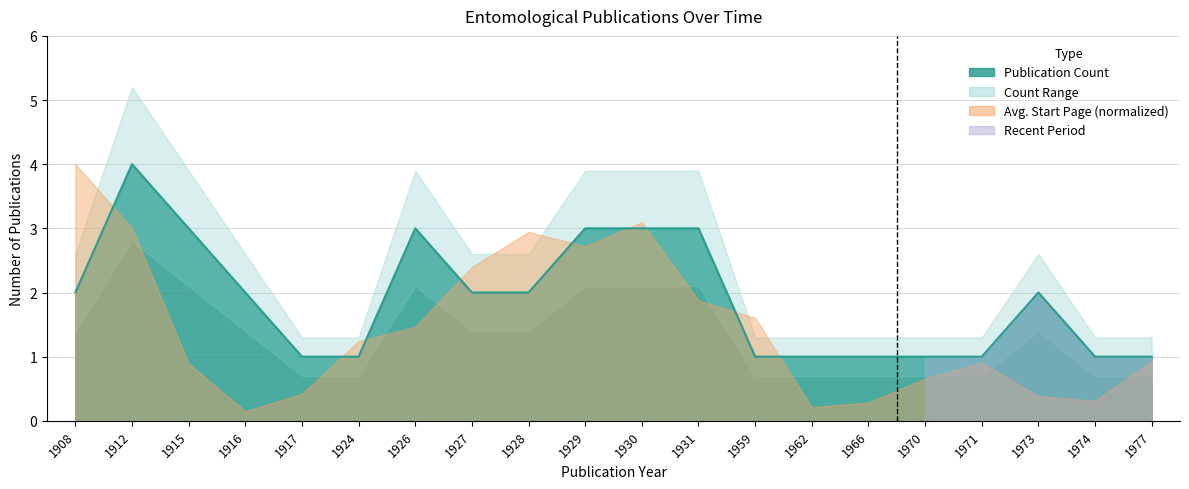

True or false: the data shows 0 at 1924.

False